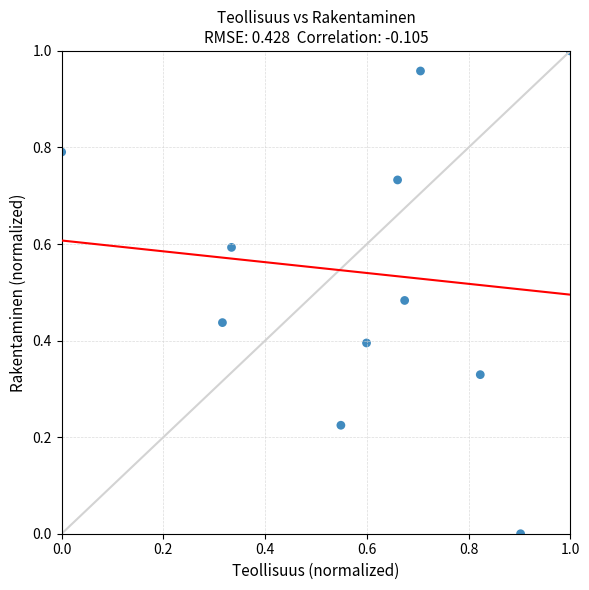

What is the average X value?

0.6